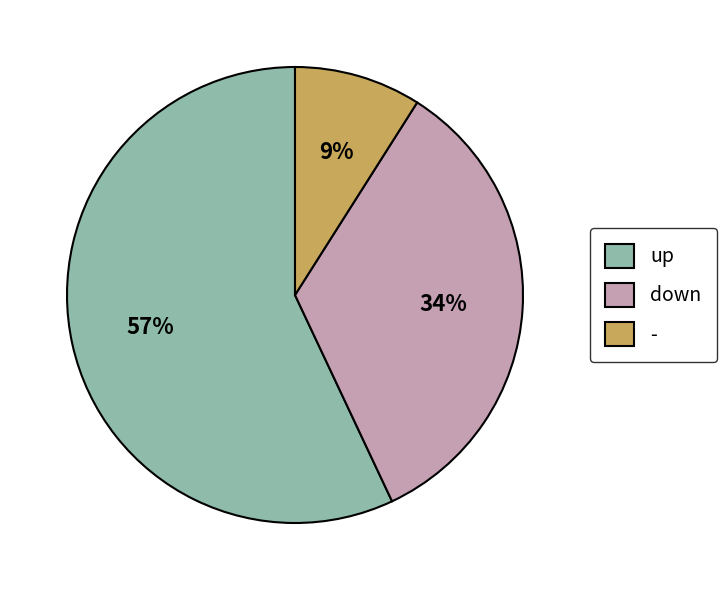

Do - and down together represent more than half of the pie?

No